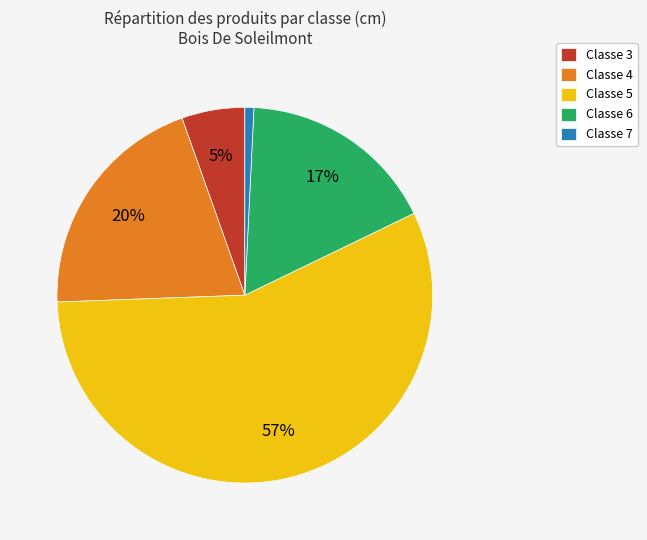

Does any single category account for the majority?

Yes